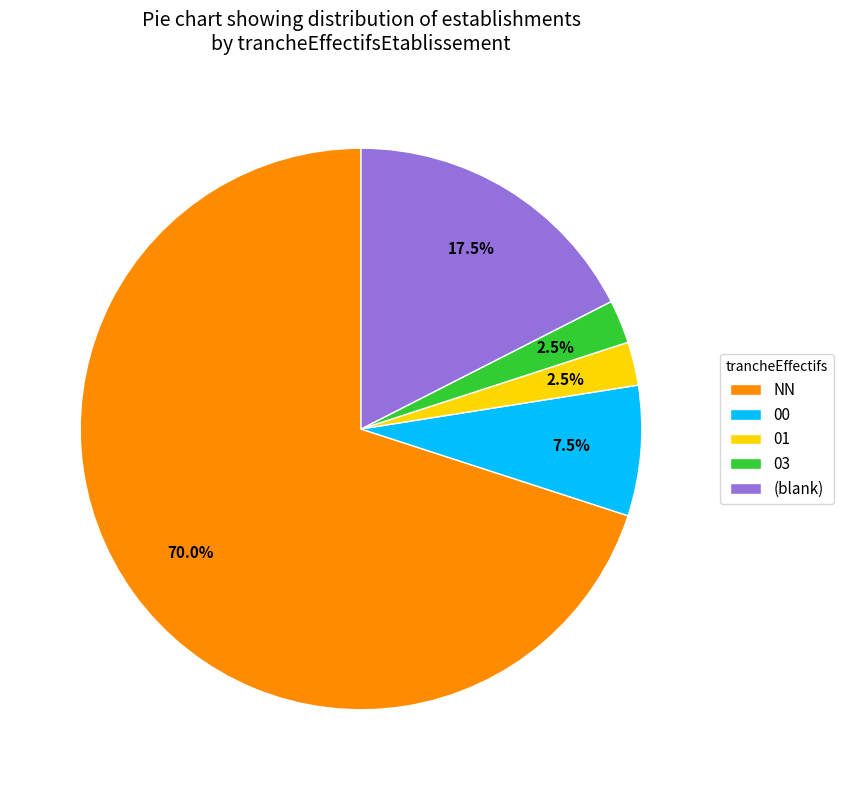

Which slice is the largest?

NN